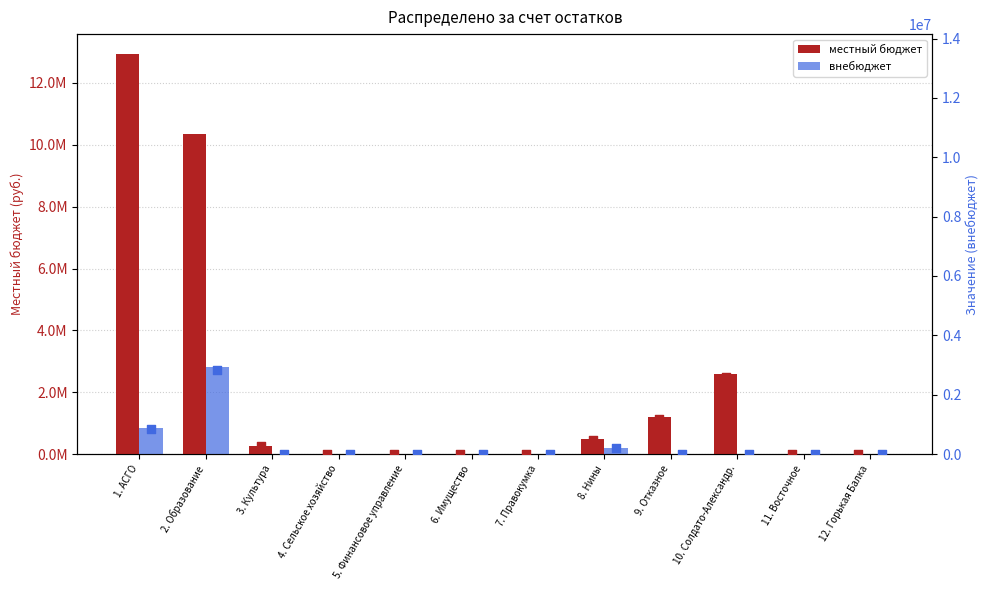

At how many categories does at least one series exceed 12719746?

1